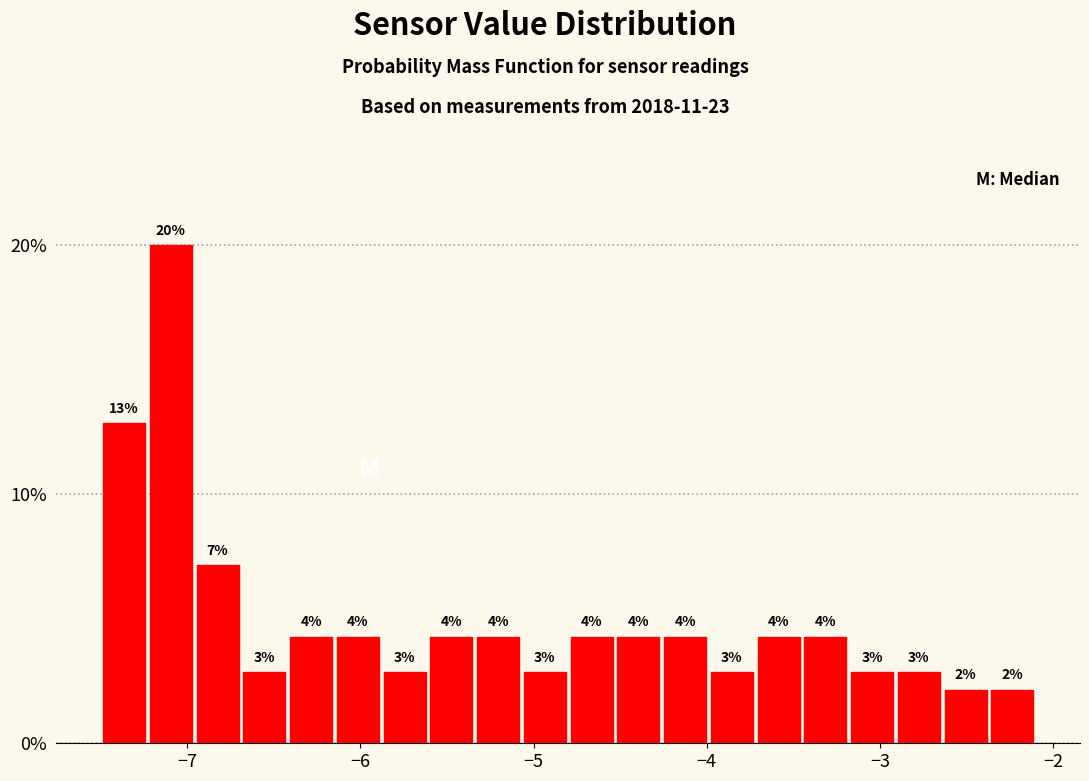

Read against the x-axis, roughly where is the centre of the tallest bar?

-7.1